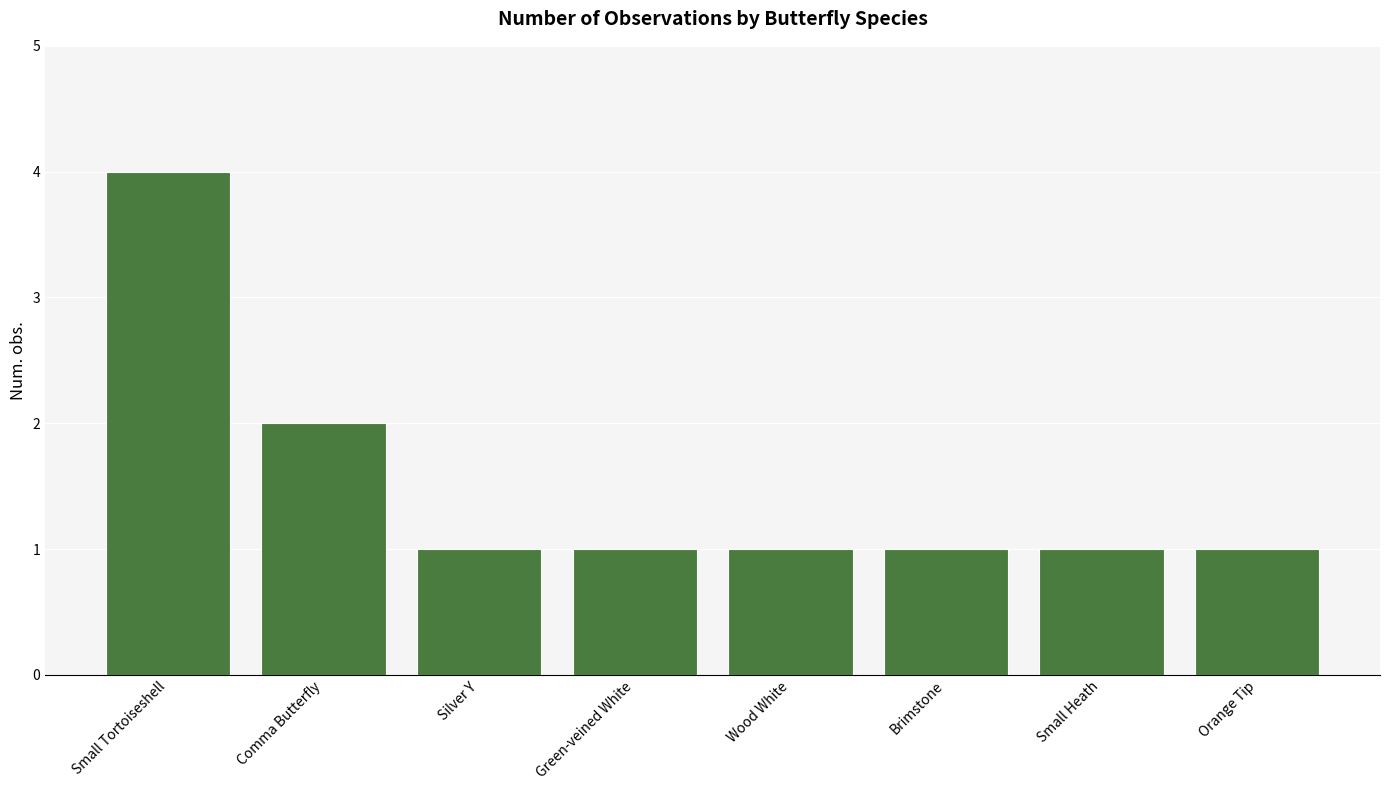

Is it true that the value at Silver Y is 1?

True